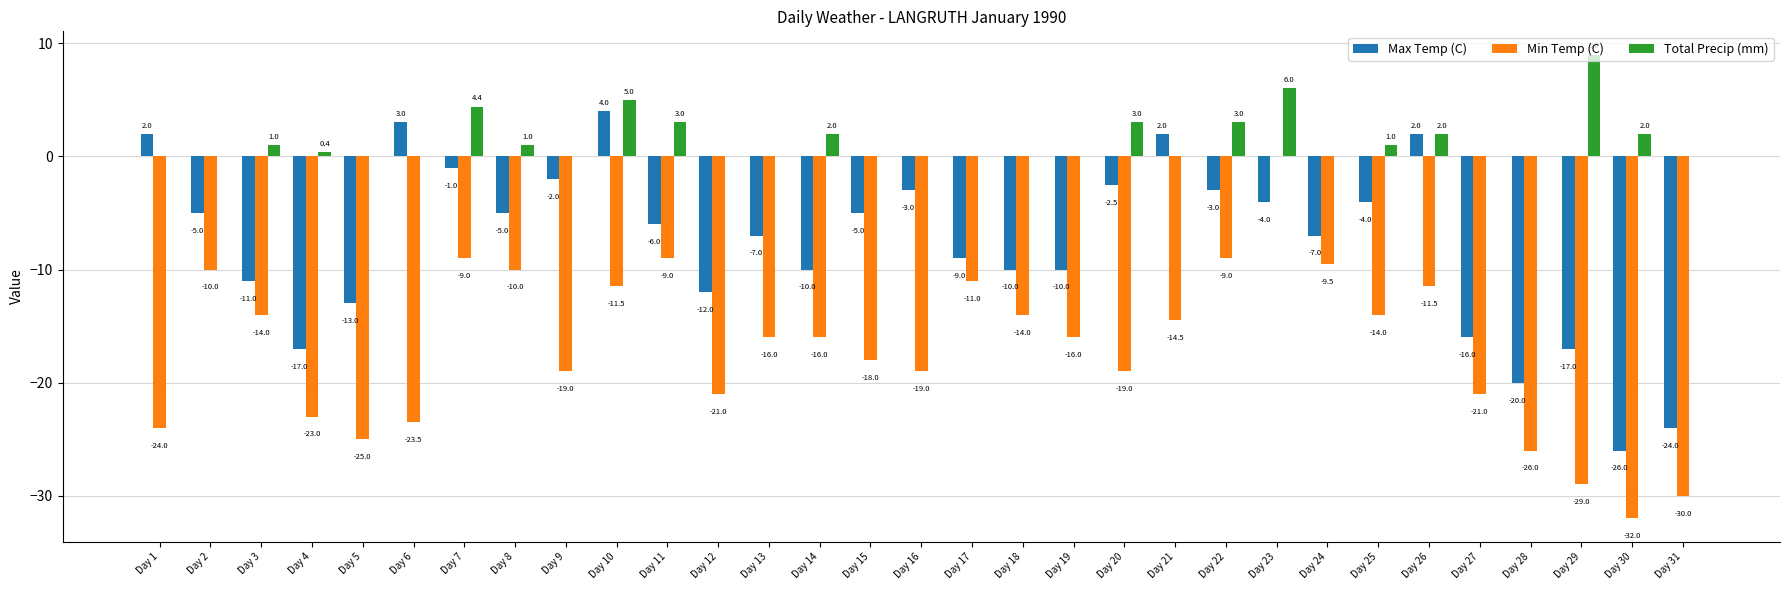

The Total Precip (mm) series shows 2.0 at Day 26. True or false?

True